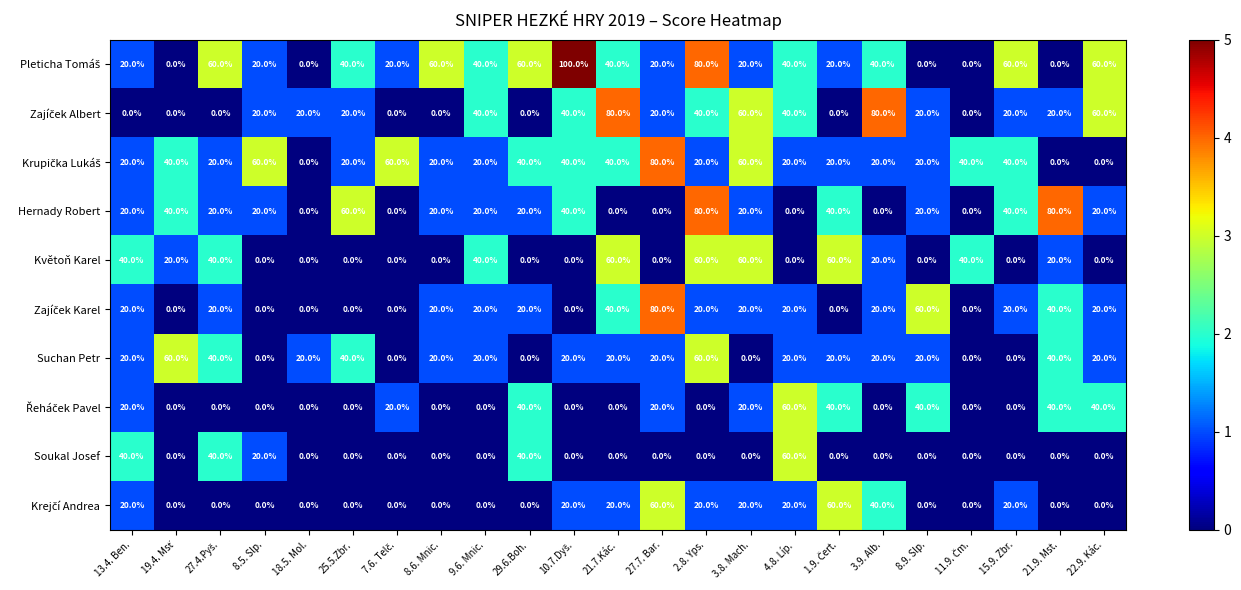

What is the spread (max minus min) of values at 3.9. Alb.?

80